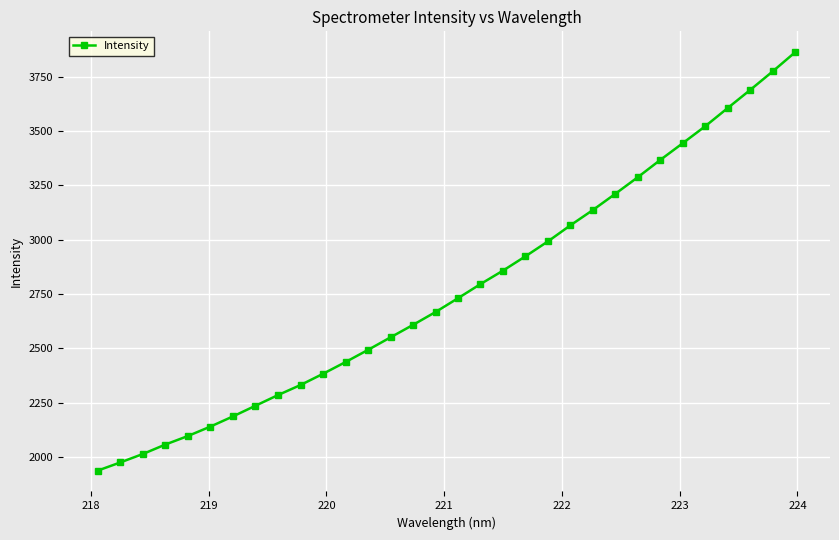

What is the greatest value displayed?

3861.6